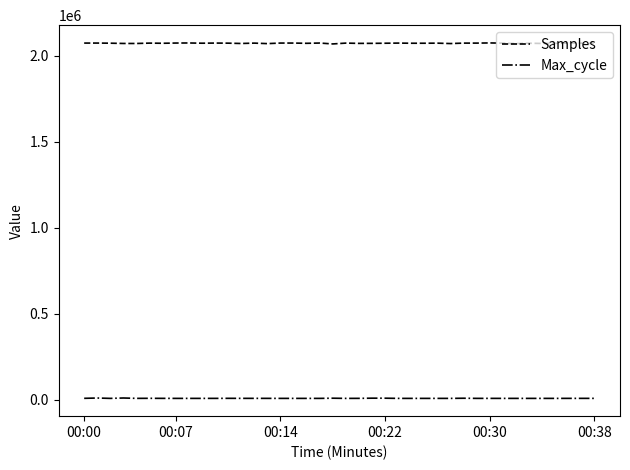

List the series in order of their overall mean, lowest first.

Max_cycle, Samples